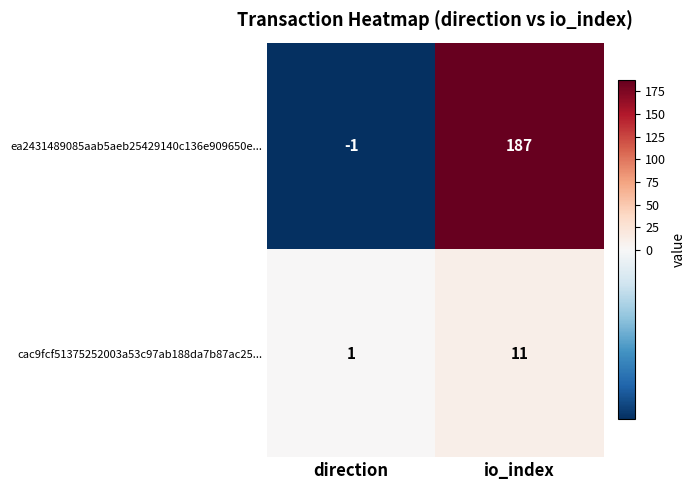

What is the average value of the cac9fcf51375252003a53c97ab188da7b87ac25... series?

6